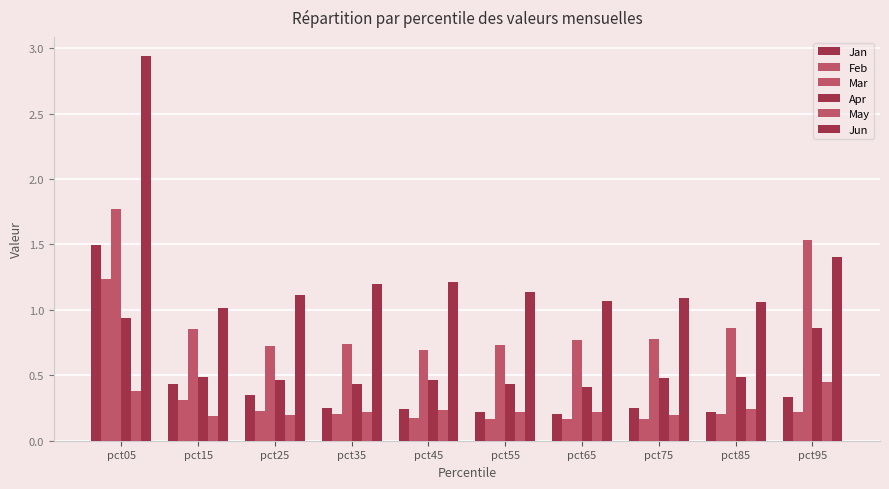

How many bars are there in total?

60